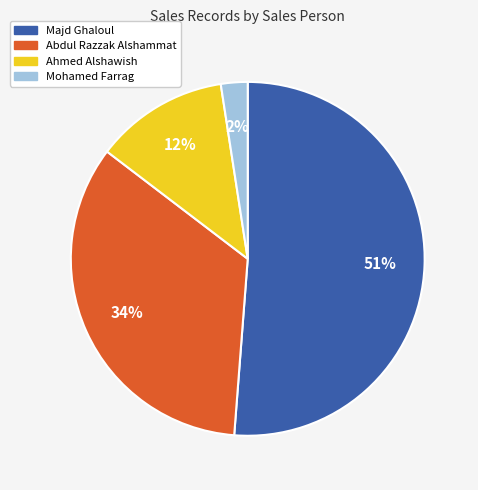

What percentage is the Ahmed Alshawish slice, to the nearest percent?

12%